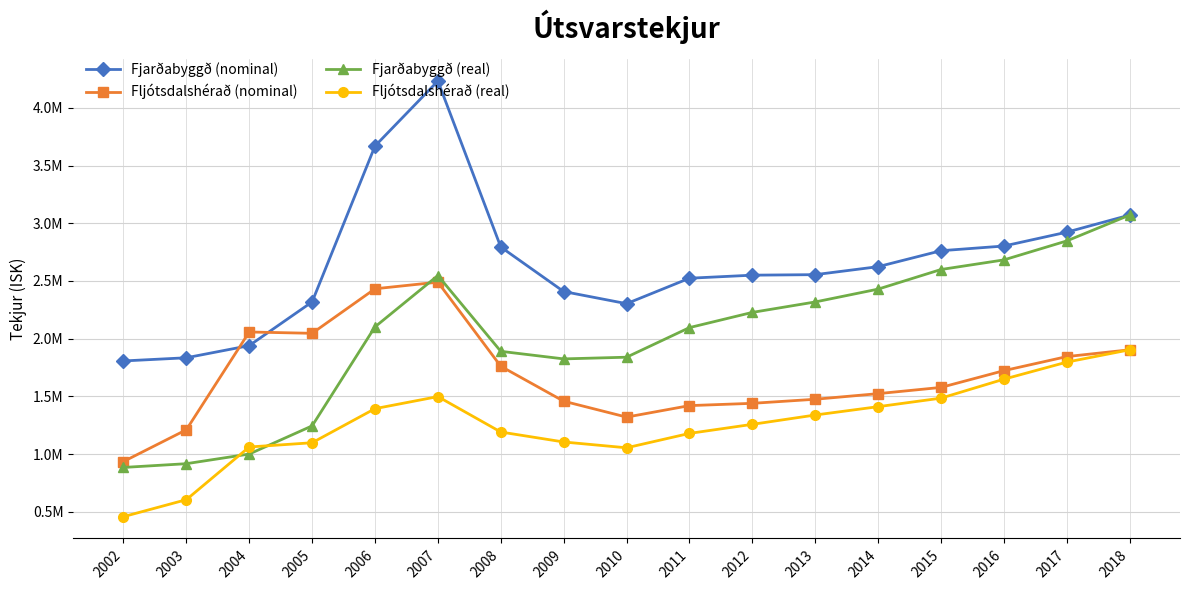

What is the highest value of the Fljótsdalshérað (nominal) series?

2489672.0